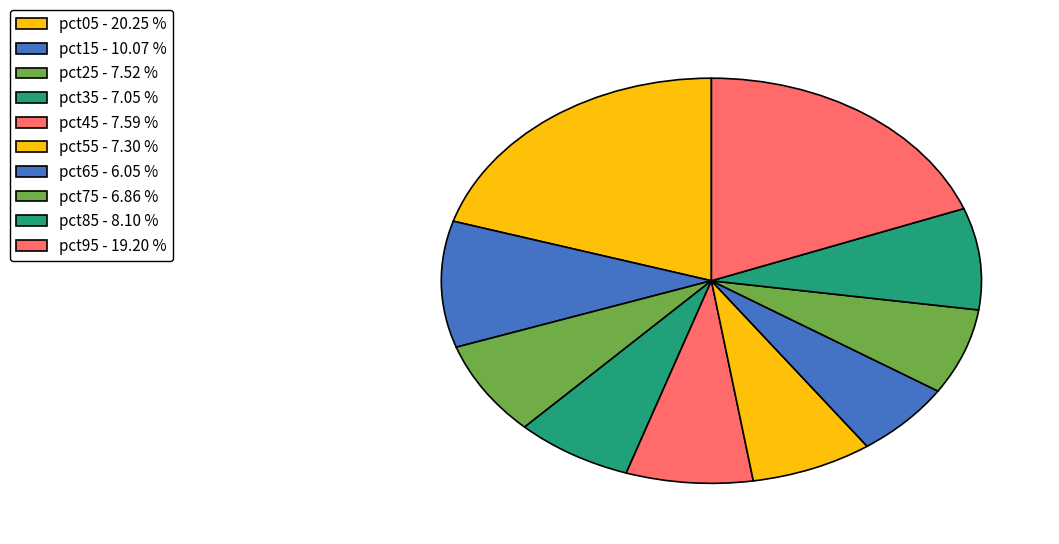

Between pct05 and pct85, which is larger?

pct05